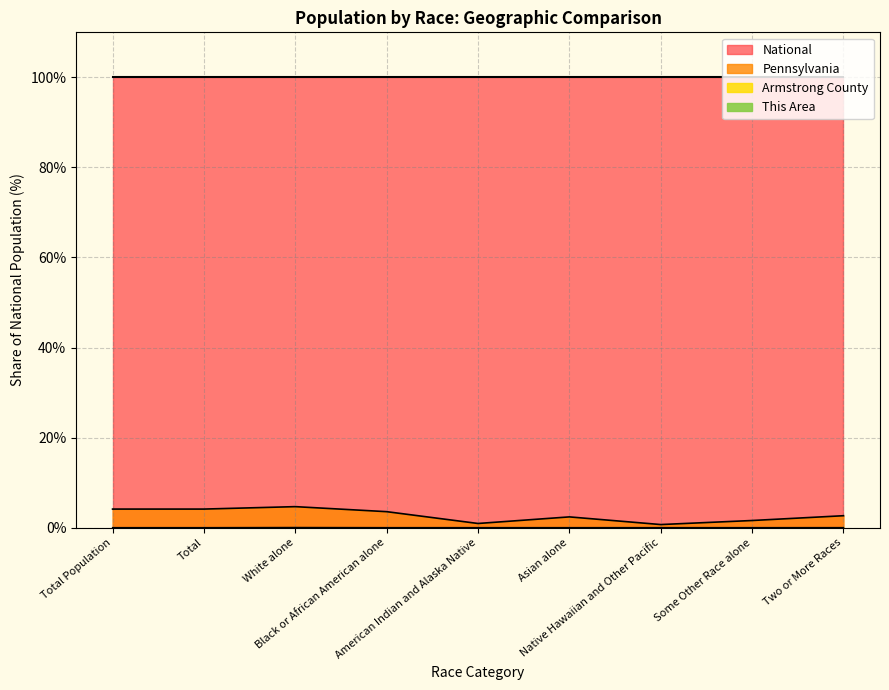

True or false: This Area has a value of 0.0 at Black or African American alone.

False